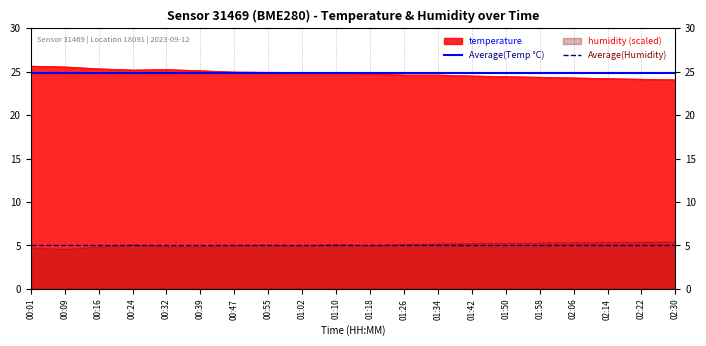

Which label corresponds to the smallest value in the chart?

00:01